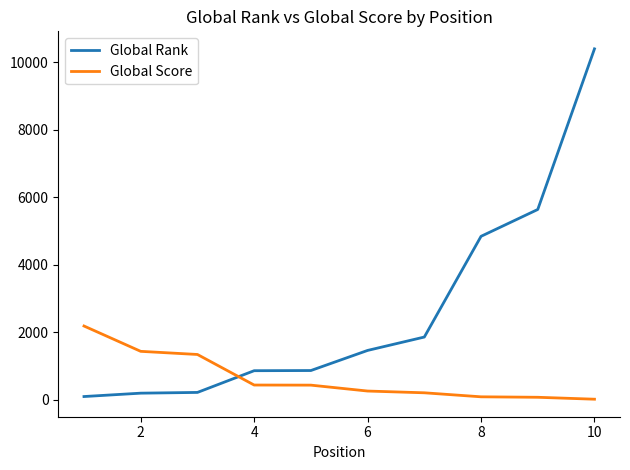

Which series has the largest total across all categories?

Global Rank